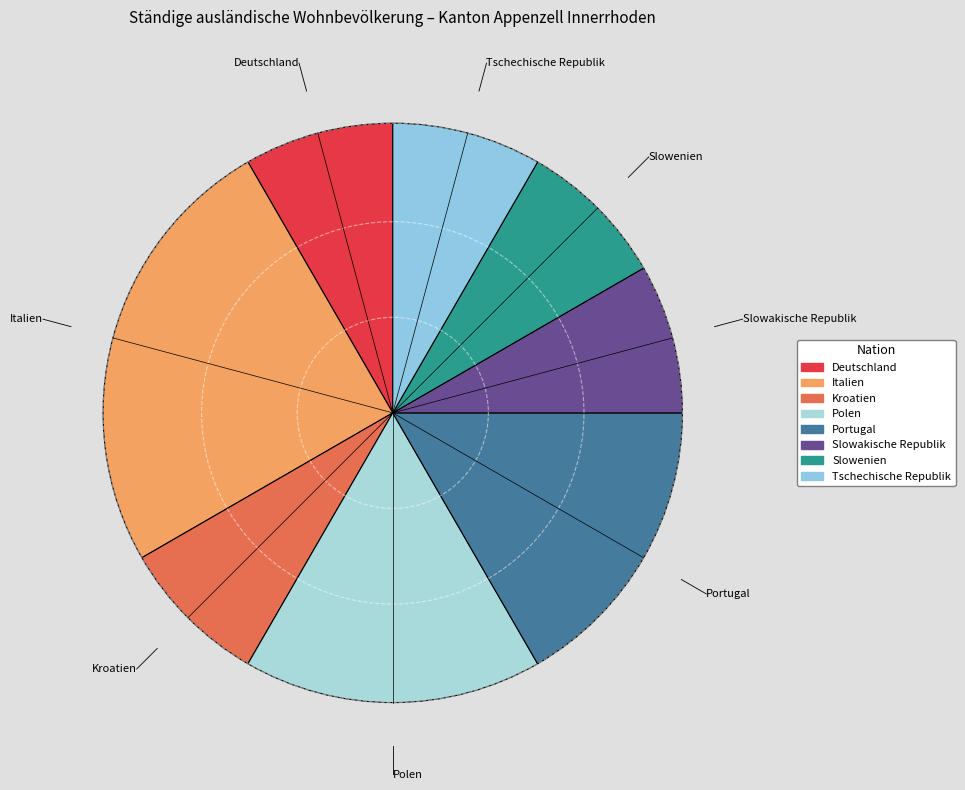

Which category has the biggest portion of the pie?

Italien